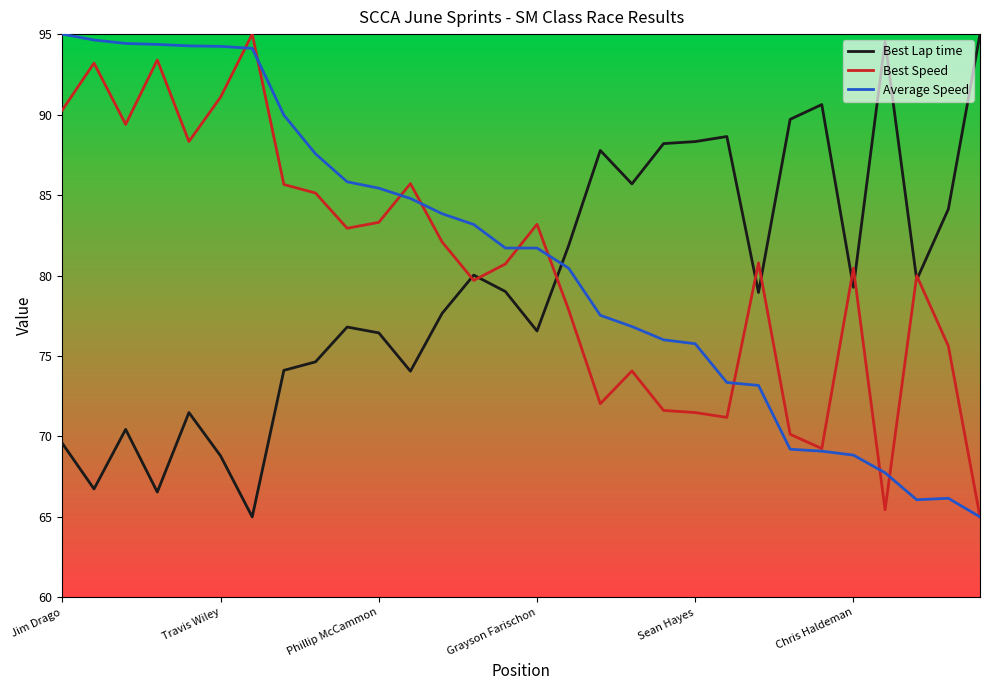

What is the maximum value shown in the chart?

95.0